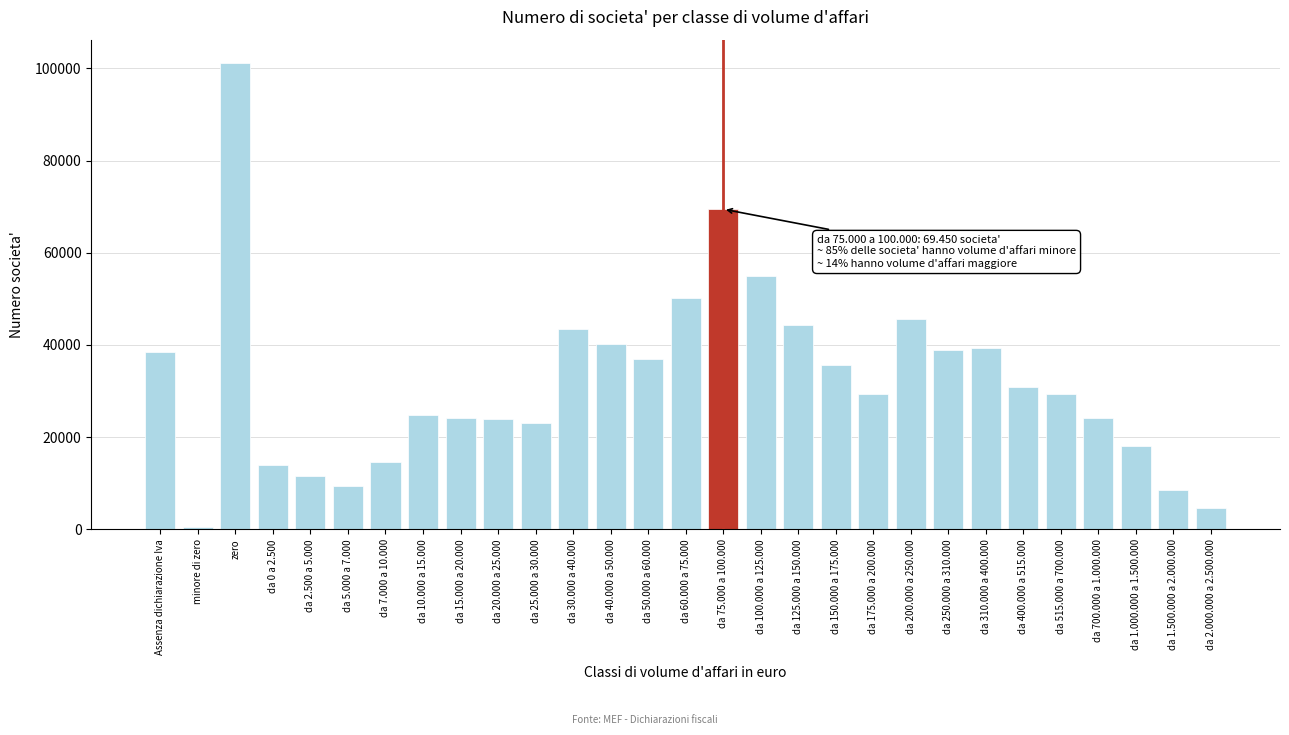

What is the label of the 18th bar from the right?

da 30.000 a 40.000